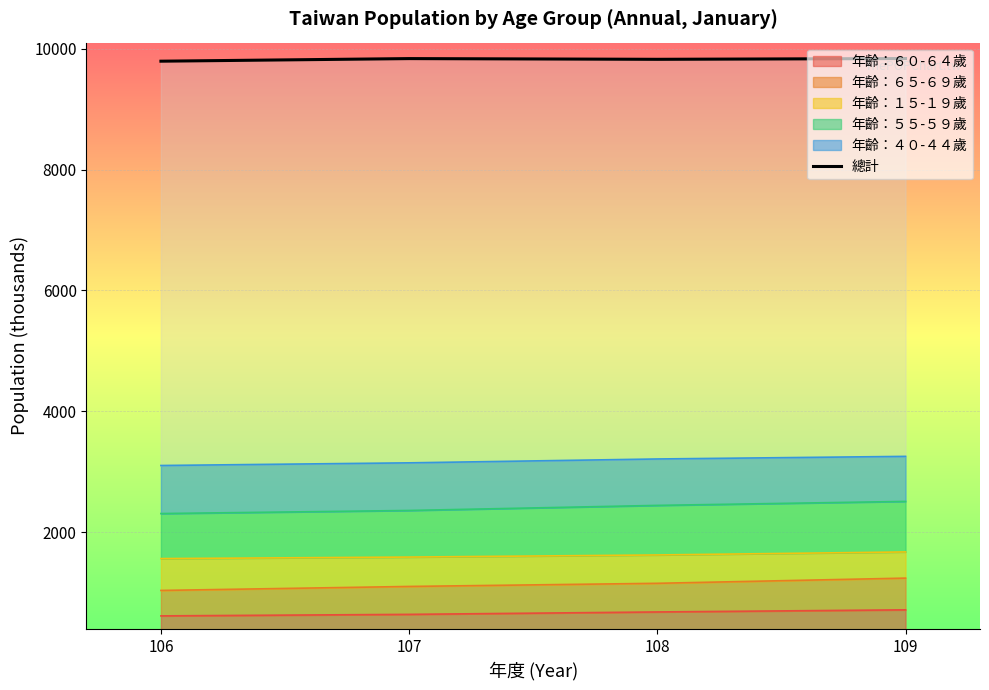

Reading right to left, transcribe all the data shown in this chart.

9837	9824	9836	9793